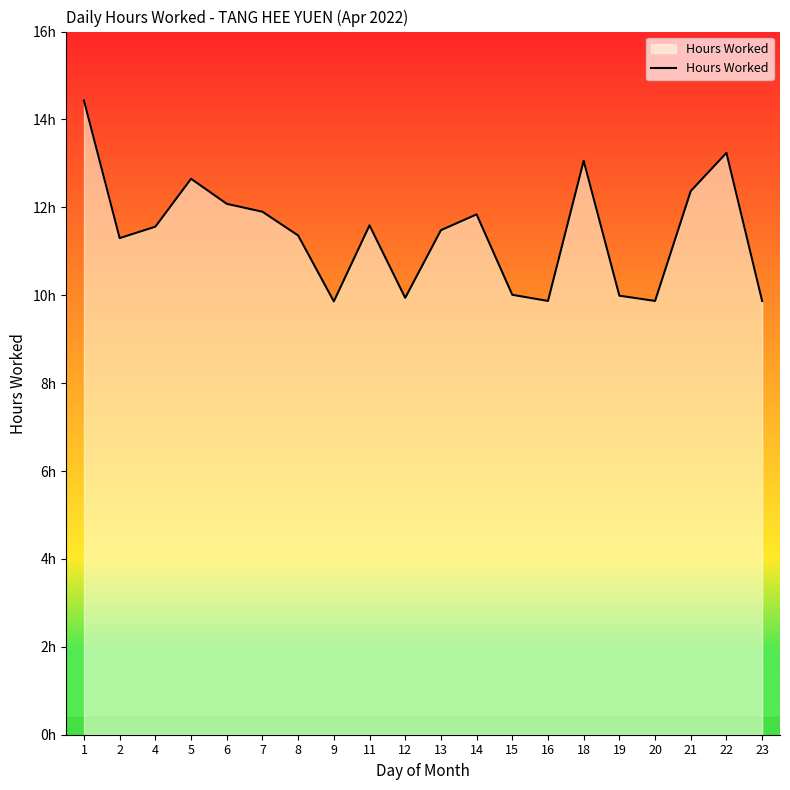

Does the chart display data point markers on the line(s)?

No